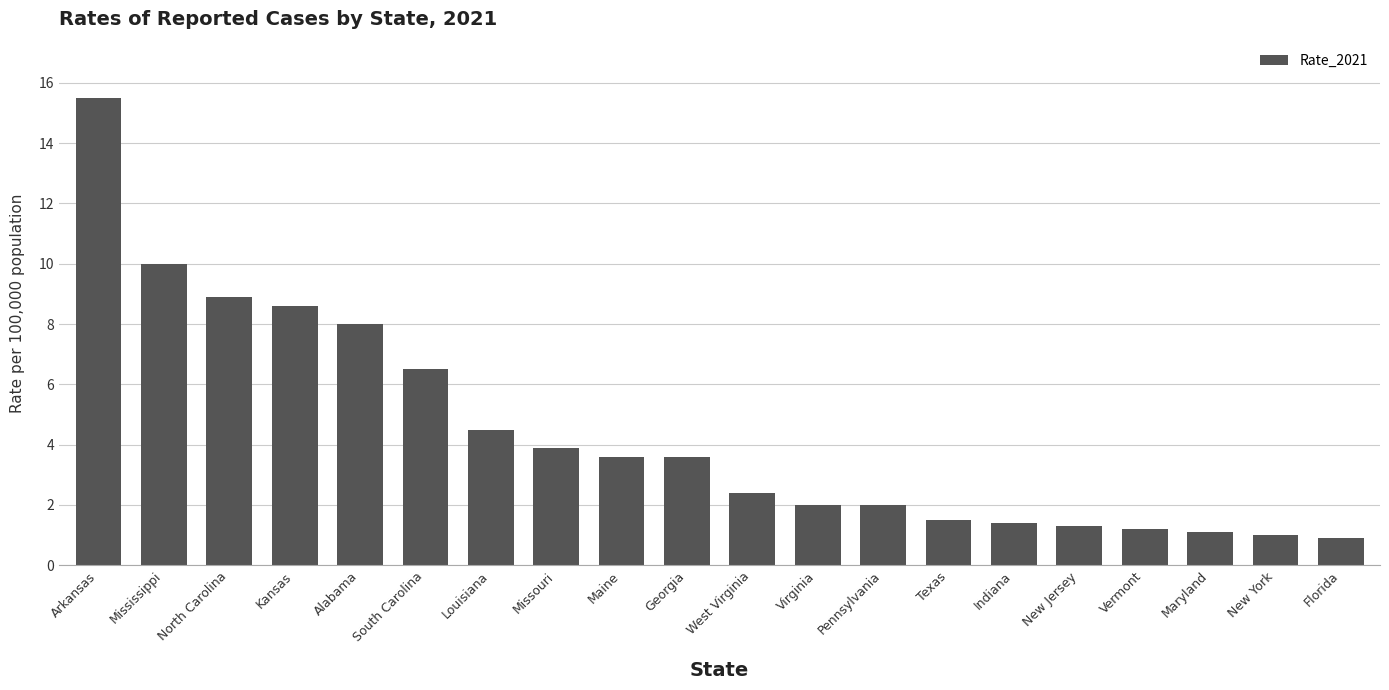

Which label corresponds to the largest value in the chart?

Arkansas